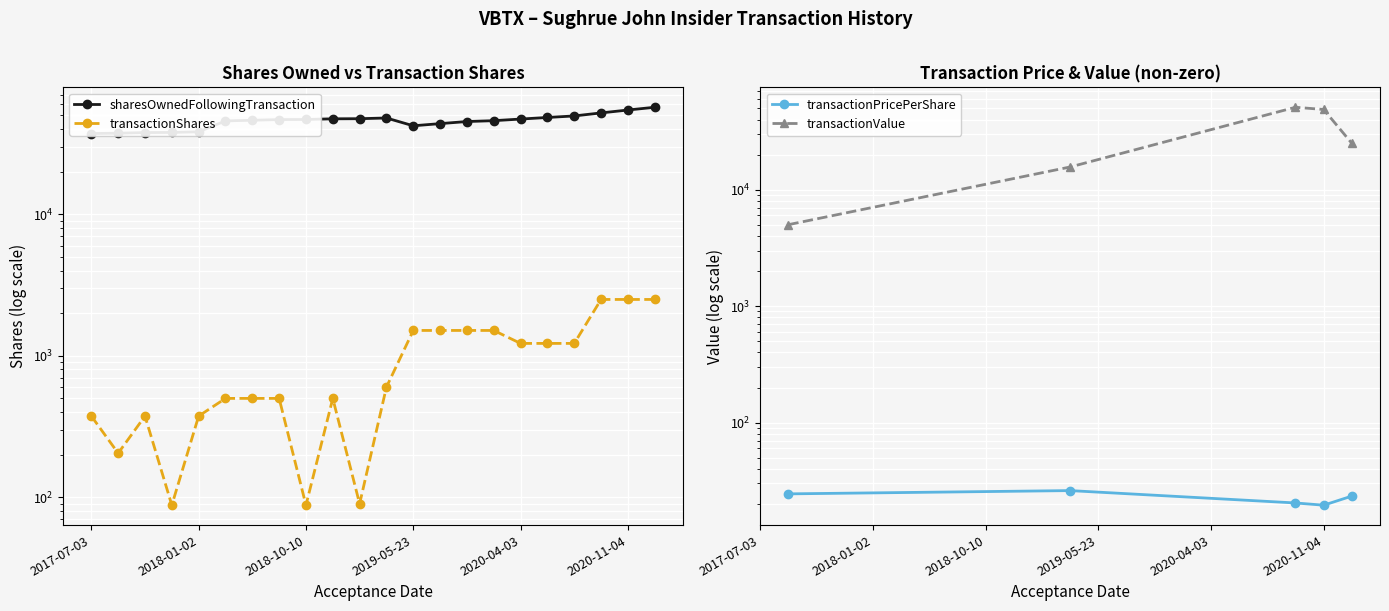

Rank the series by their average value, from lowest to highest.

transactionShares, sharesOwnedFollowingTransaction